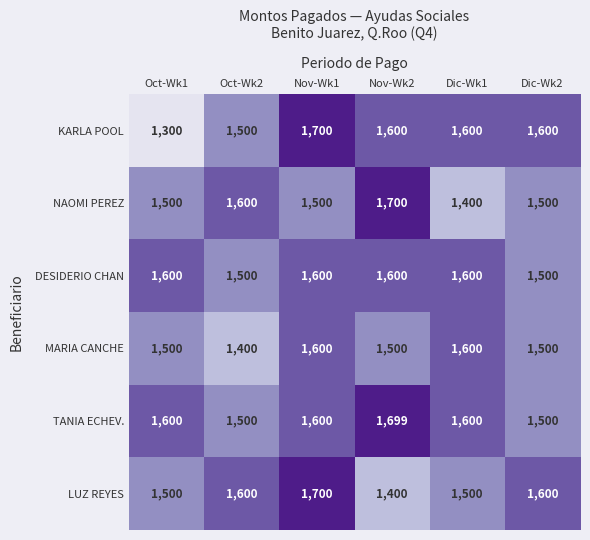

The value of LUZ REYES at Dic-Wk1 is 1500. True or false?

True